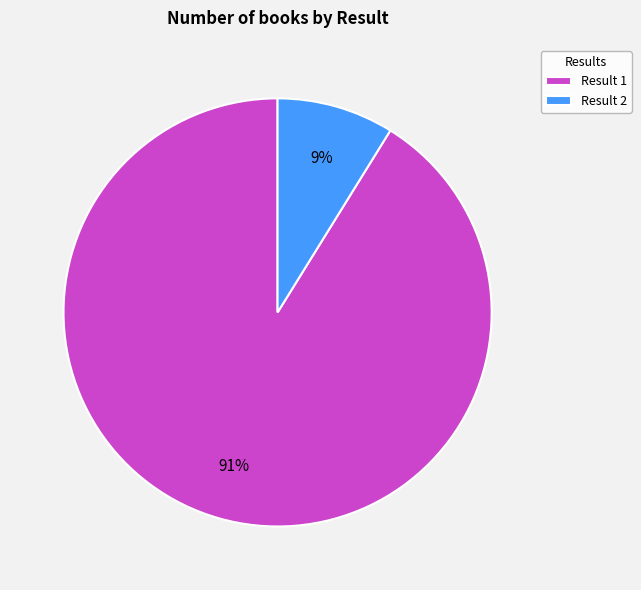

Which has a higher value, Result 2 or Result 1?

Result 1